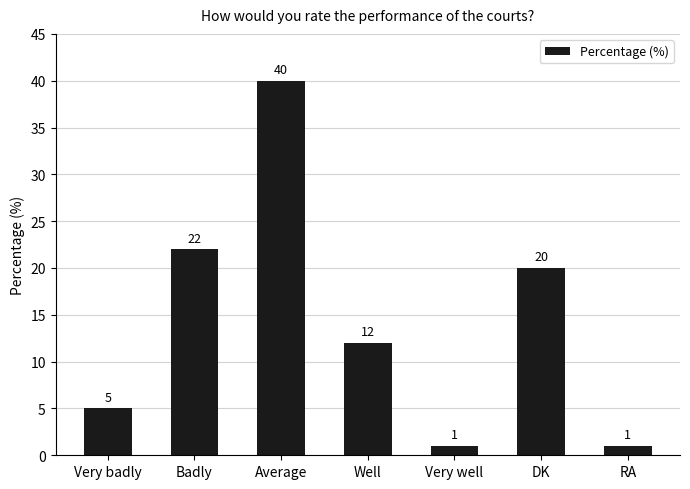

Reading left to right, what are all the values shown in this chart?

5	22	40	12	1	20	1